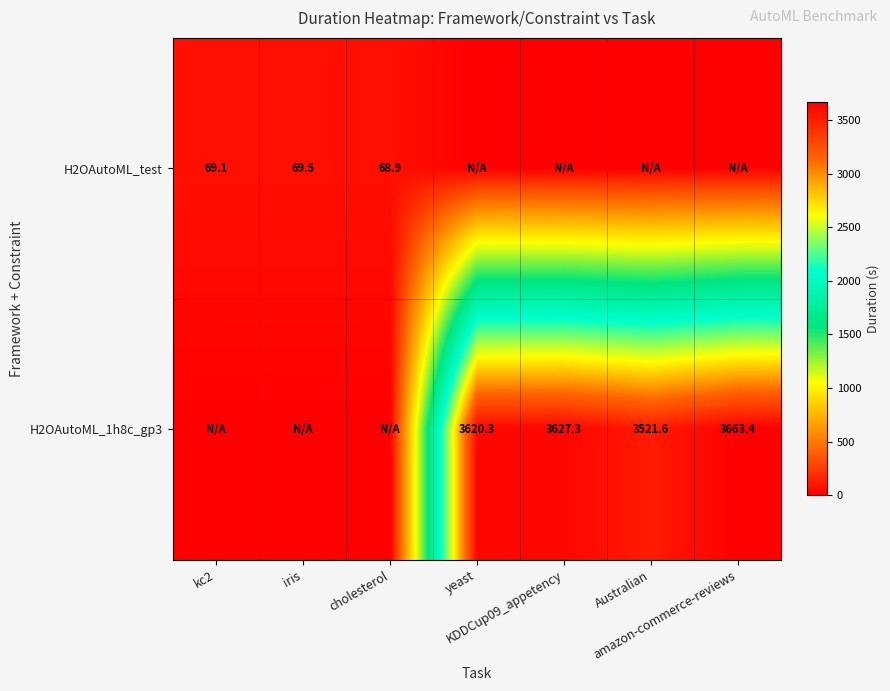

Where does the H2OAutoML_1h8c_gp3 series first go above 3521?

yeast